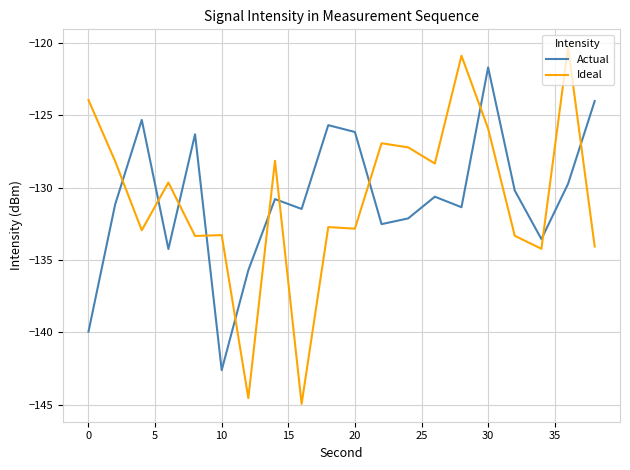

List the series in order of their peak value, highest first.

Ideal, Actual